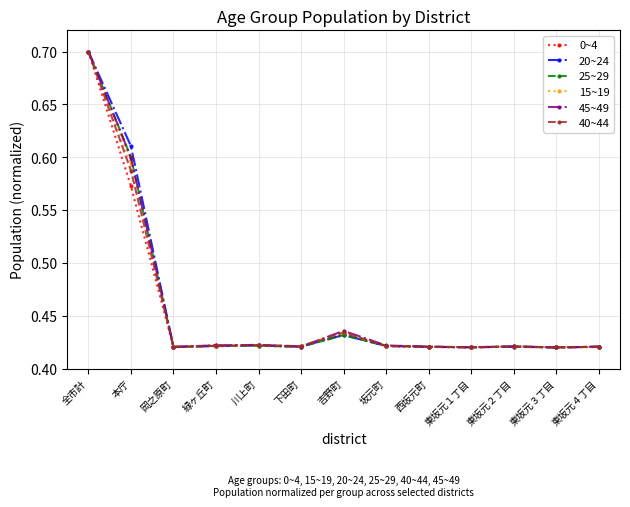

What is the label of the 7th point from the right?

吉野町